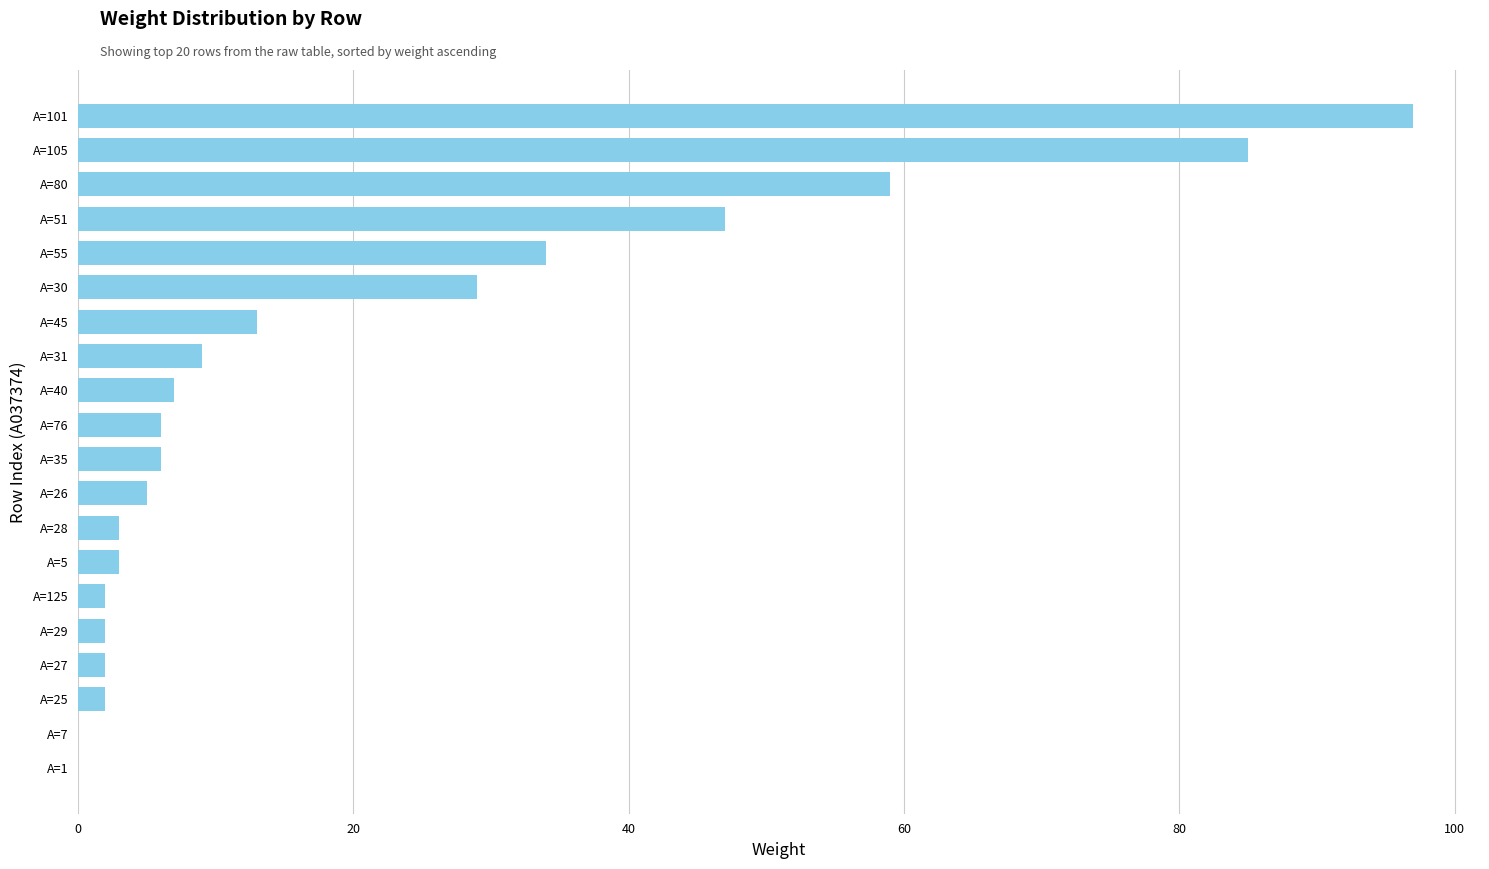

True or false: the data shows 7 at A=40.

True